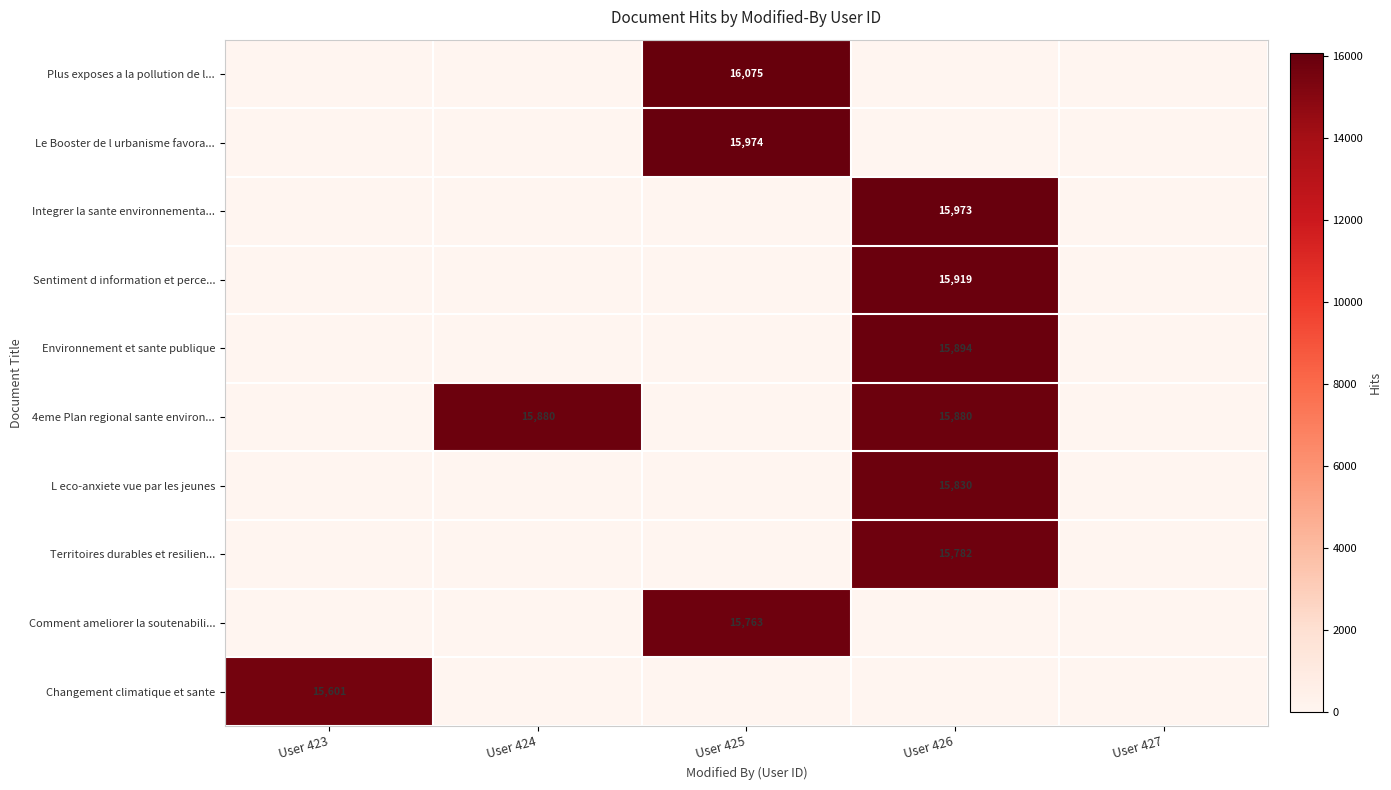

The Comment ameliorer la soutenabili... series shows 23512 at User 425. True or false?

False